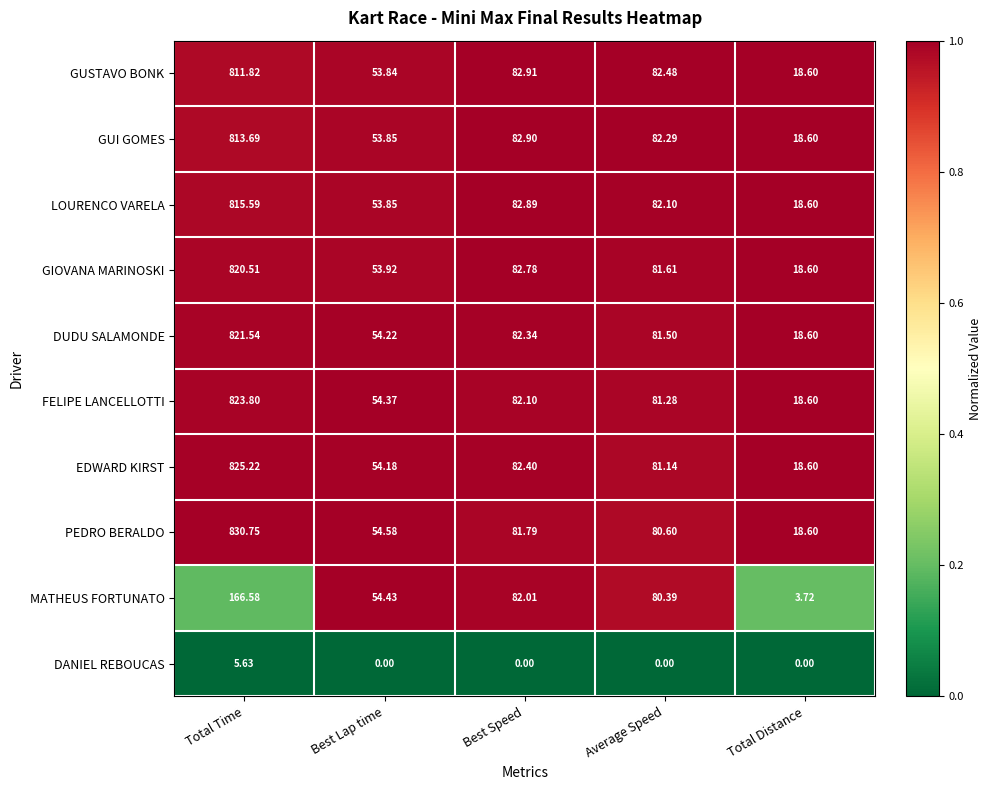

Between Total Time and Best Lap time, which series saw the biggest shift?

PEDRO BERALDO